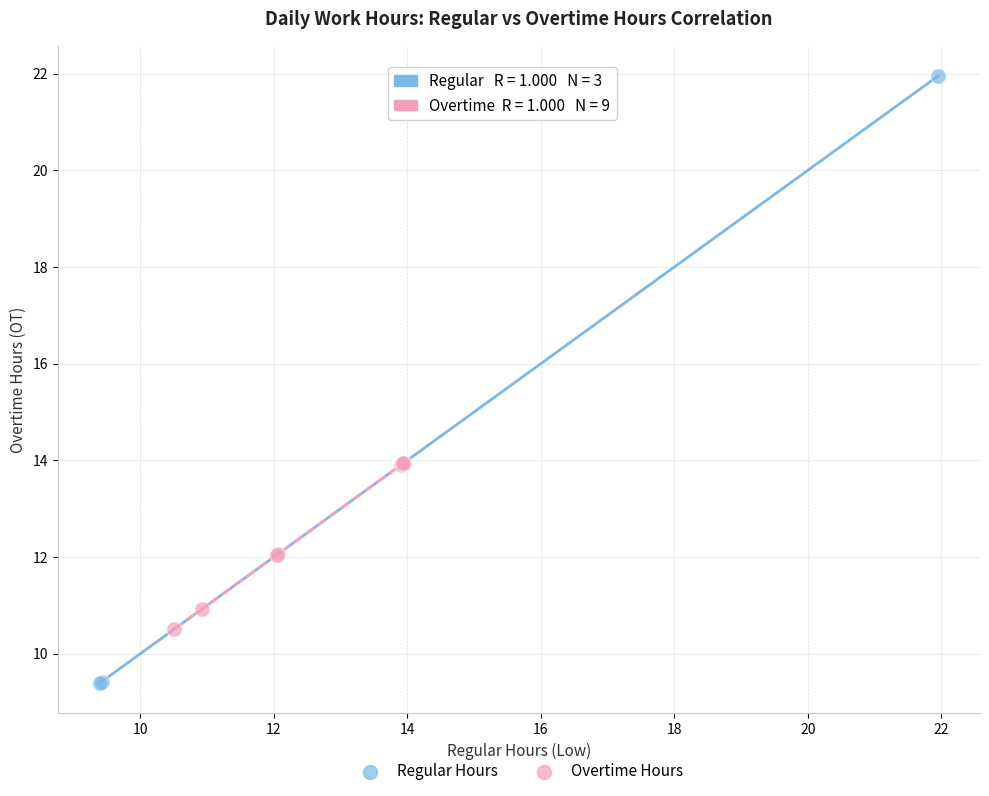

What are all the series names shown in the legend?

Regular Hours, Overtime Hours